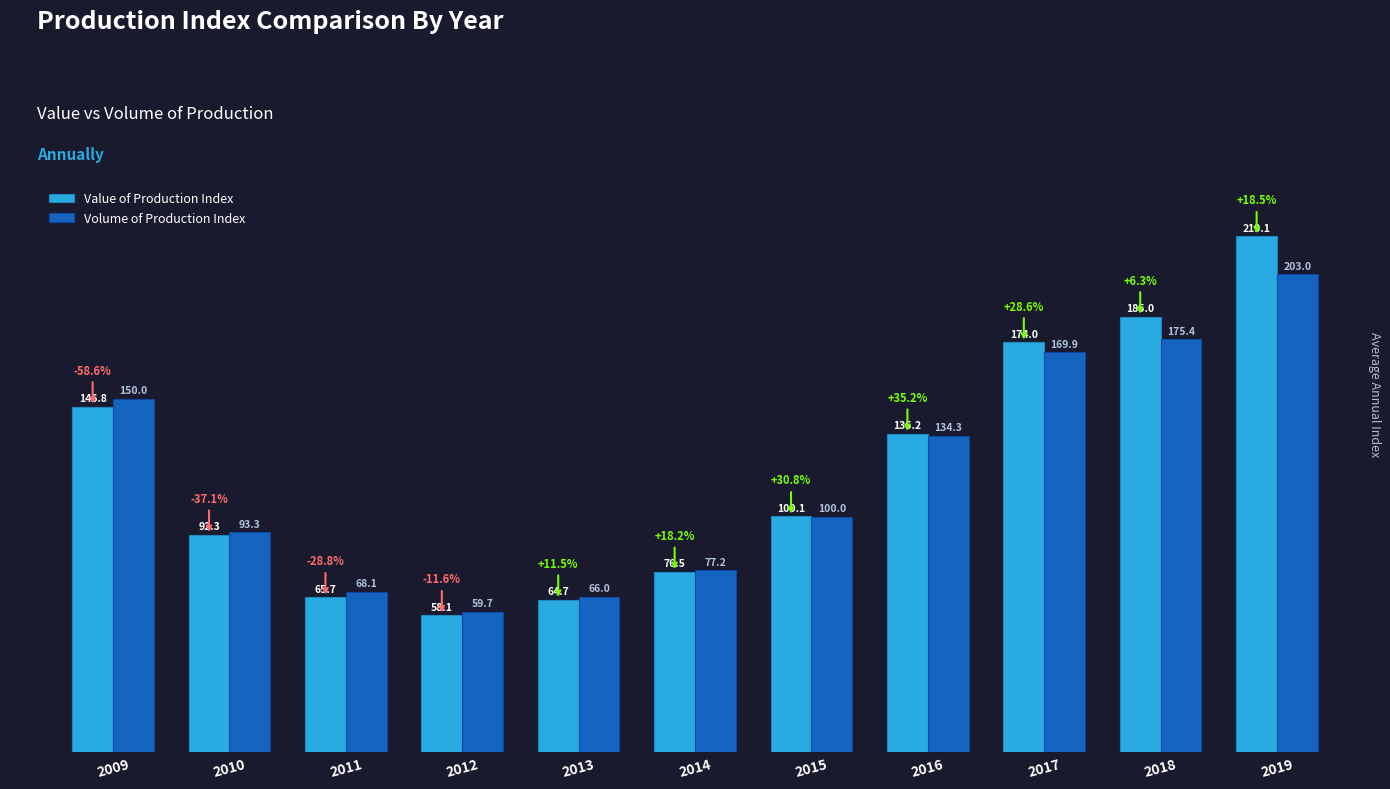

Does the chart contain stacked bars?

No